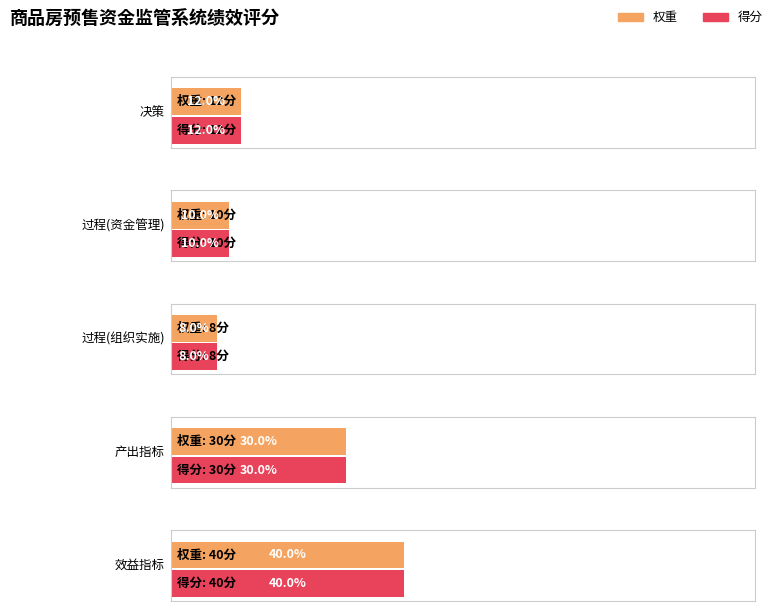

Which series has the widest spread of values?

权重